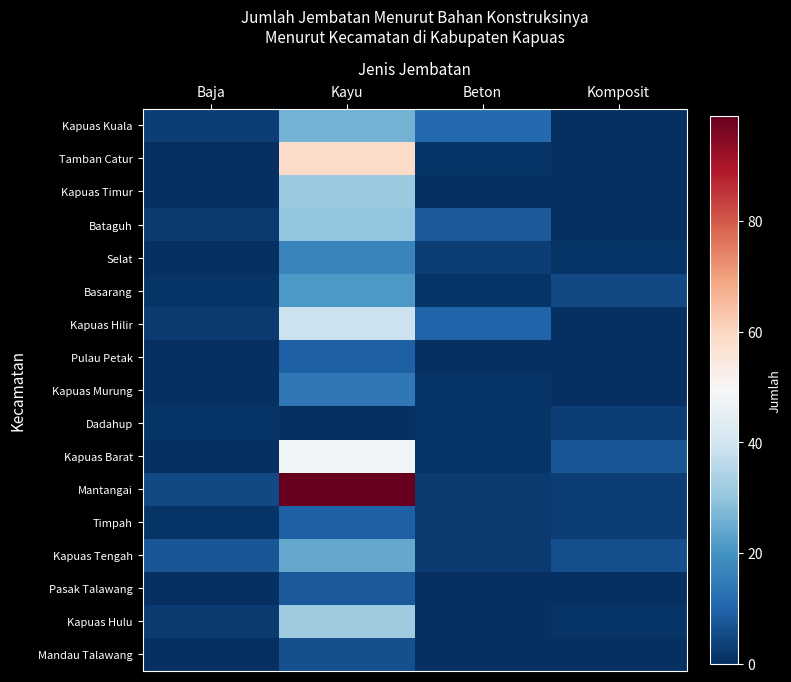

Reading left to right, what are all the values shown in this chart?

Kapuas Kuala: Baja=3	Kayu=26	Beton=11	Komposit=0
Tamban Catur: Baja=0	Kayu=59	Beton=1	Komposit=0
Kapuas Timur: Baja=0	Kayu=31	Beton=0	Komposit=0
Bataguh: Baja=2	Kayu=30	Beton=8	Komposit=0
Selat: Baja=0	Kayu=17	Beton=3	Komposit=1
Basarang: Baja=1	Kayu=21	Beton=1	Komposit=5
Kapuas Hilir: Baja=2	Kayu=39	Beton=10	Komposit=0
Pulau Petak: Baja=0	Kayu=9	Beton=0	Komposit=0
Kapuas Murung: Baja=0	Kayu=14	Beton=1	Komposit=0
Dadahup: Baja=1	Kayu=0	Beton=1	Komposit=3
Kapuas Barat: Baja=0	Kayu=48	Beton=1	Komposit=7
Mantangai: Baja=5	Kayu=99	Beton=2	Komposit=3
Timpah: Baja=1	Kayu=9	Beton=2	Komposit=3
Kapuas Tengah: Baja=7	Kayu=24	Beton=2	Komposit=6
Pasak Talawang: Baja=0	Kayu=8	Beton=0	Komposit=0
Kapuas Hulu: Baja=2	Kayu=32	Beton=0	Komposit=1
Mandau Talawang: Baja=0	Kayu=6	Beton=0	Komposit=0